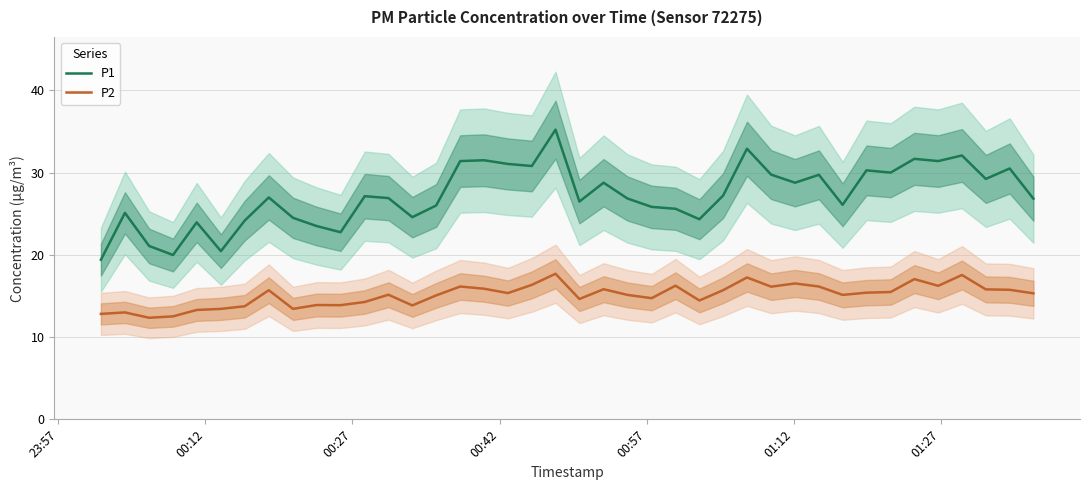

What is the minimum value for P1?

19.4